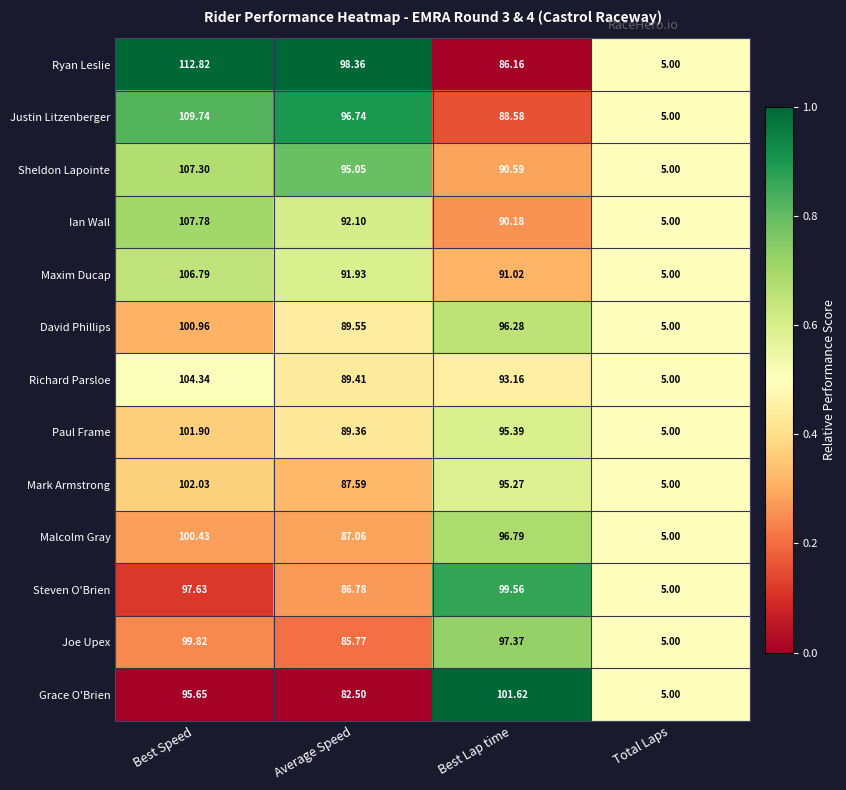

List the labels in order of David Phillips value, smallest first.

Total Laps, Average Speed, Best Lap time, Best Speed